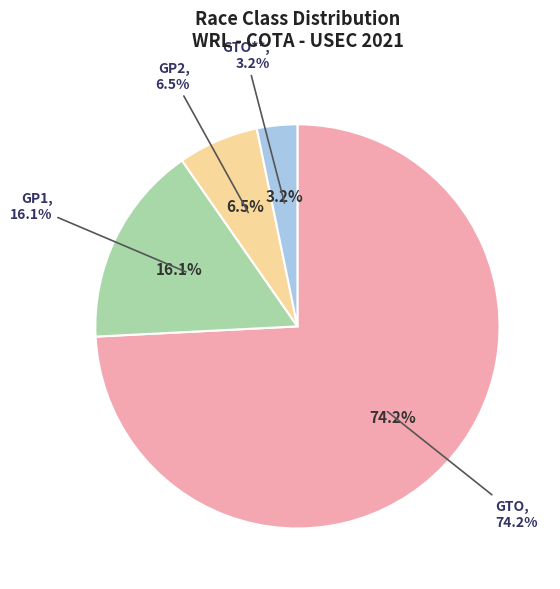

Is there a majority slice in this chart?

Yes